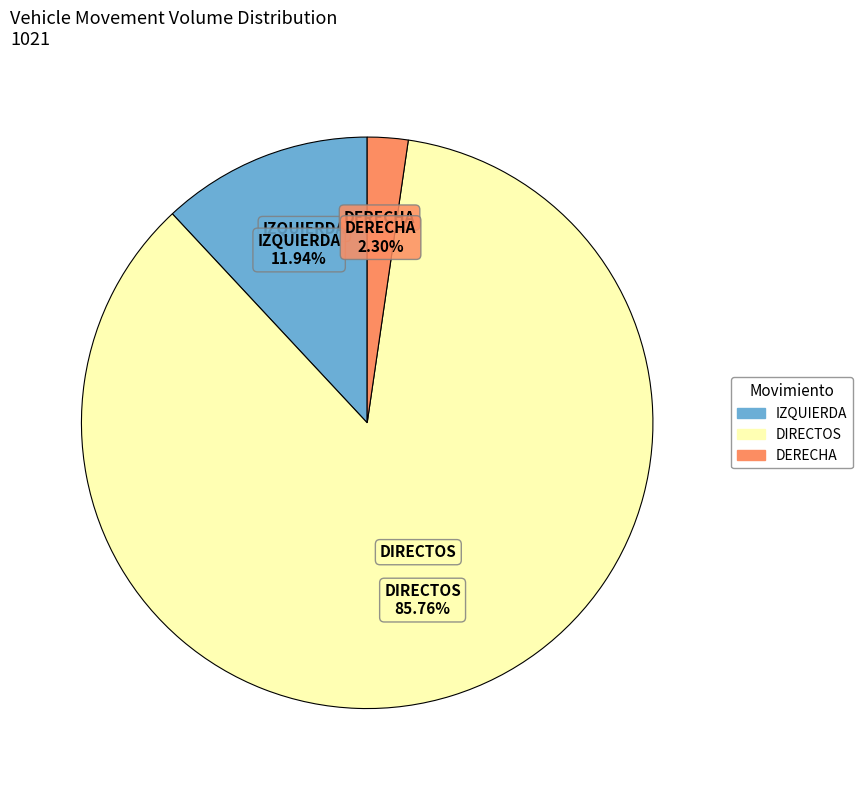

Is there a majority slice in this chart?

Yes